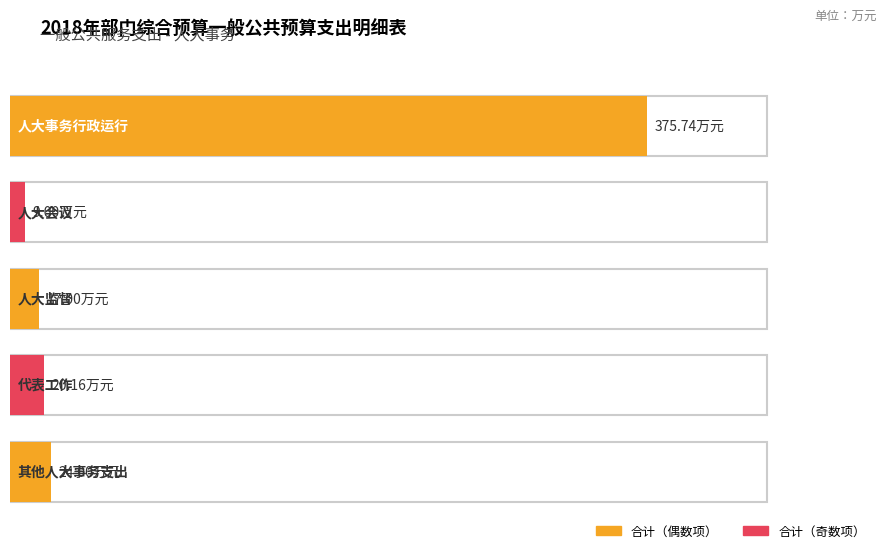

What is the change in value from 代表工作 to 其他人大事务支出?

+3.8